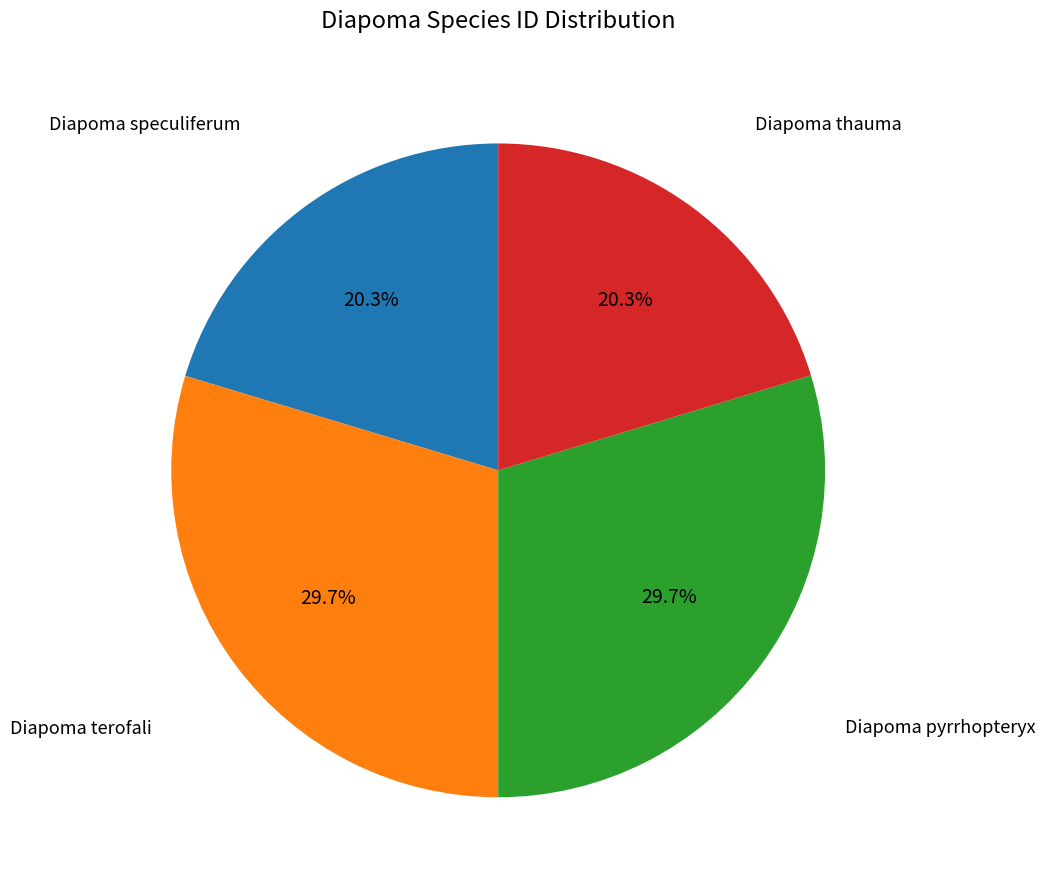

Is there any slice that represents more than half of the pie?

No